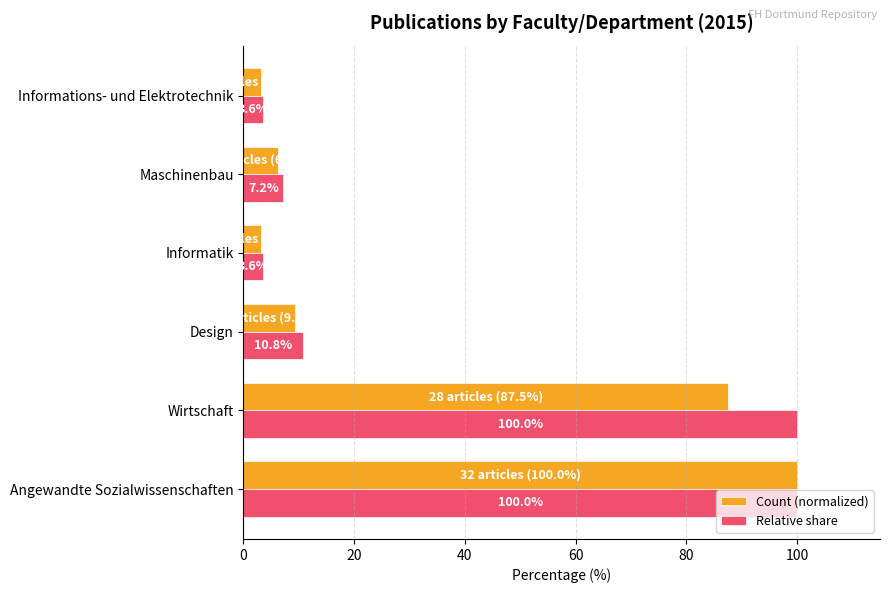

The Relative share series shows 7.2 at Maschinenbau. True or false?

True